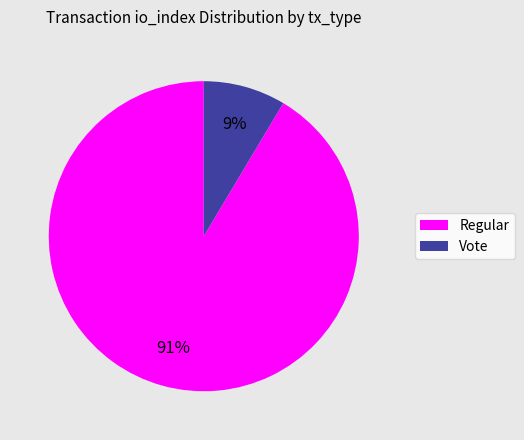

Do Regular and Vote together represent more than half of the pie?

Yes